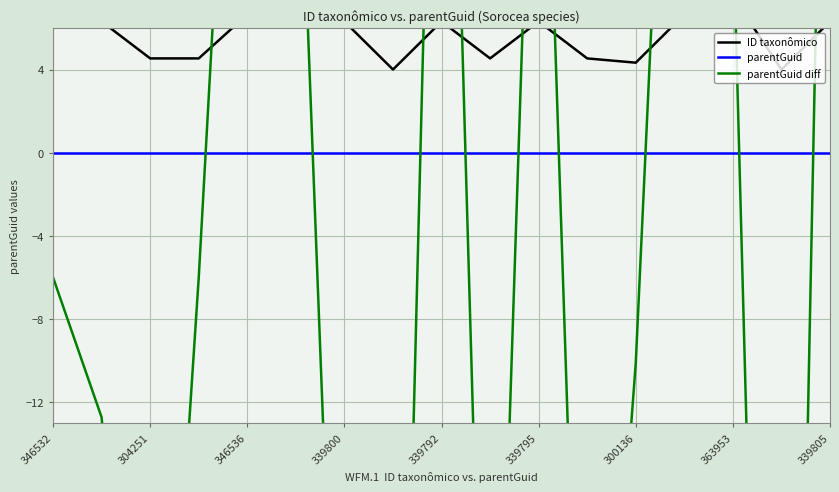

What is the difference between the highest and lowest values at 339792?

40.2